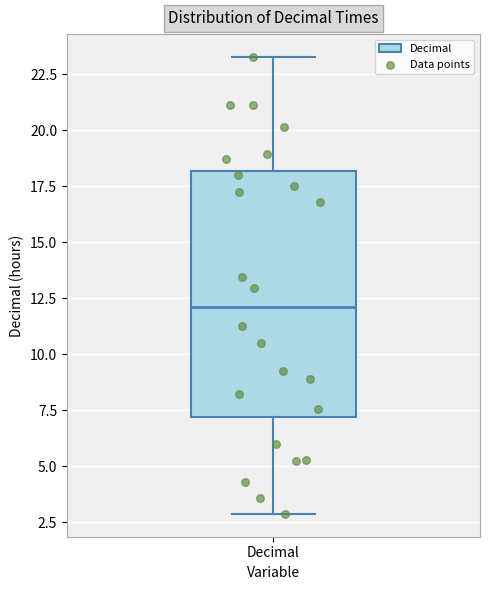

Where does the median line of the box for Decimal sit on the y-axis? The values are not printed on the chart, so give them approximately, as read against the axis.

12.0